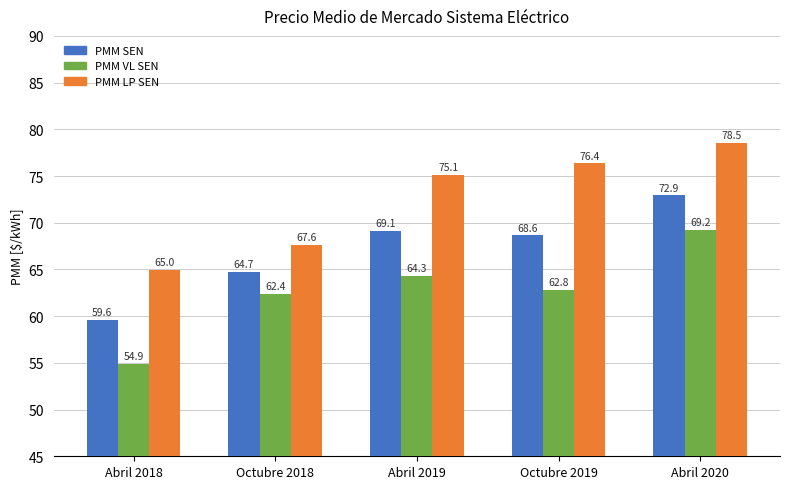

What is the greatest value displayed?

78.5